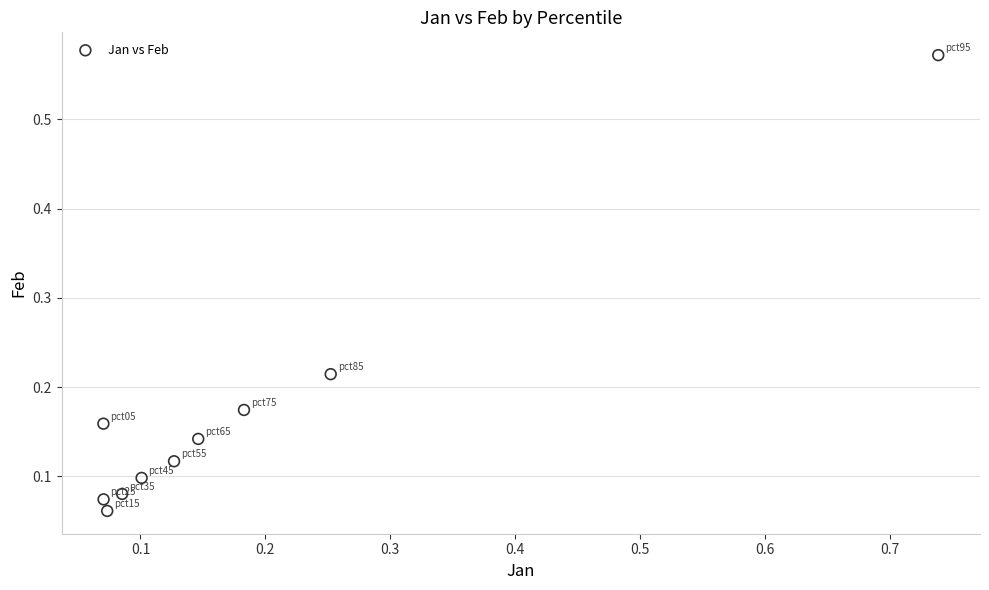

What is the range of X values (max minus min)?

0.7